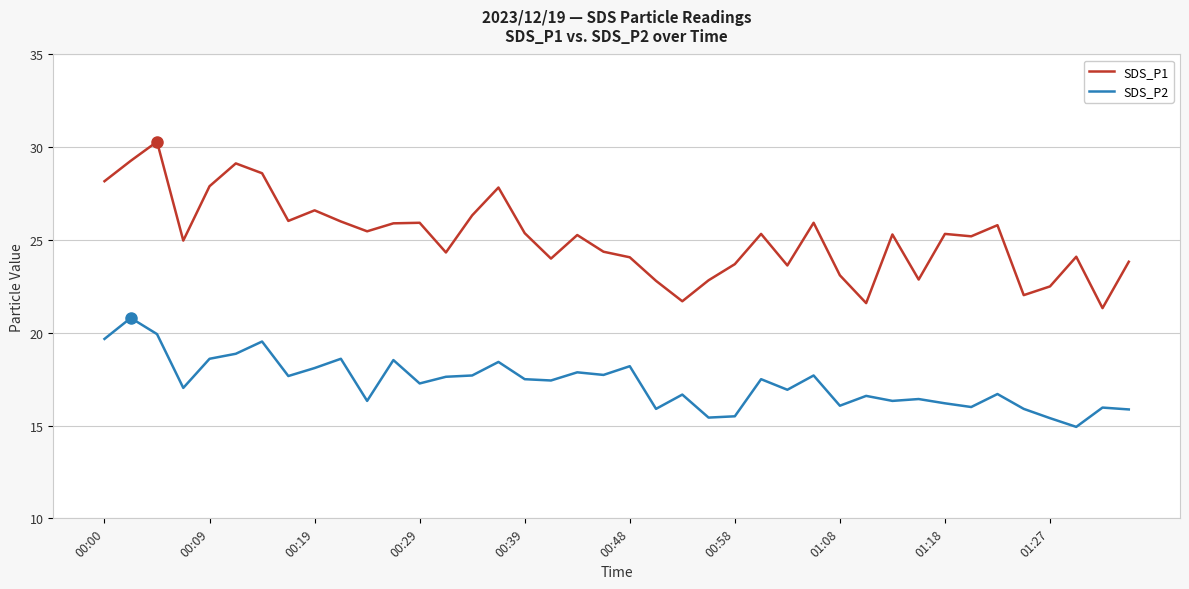

True or false: SDS_P2 and SDS_P1 intersect in this chart.

False